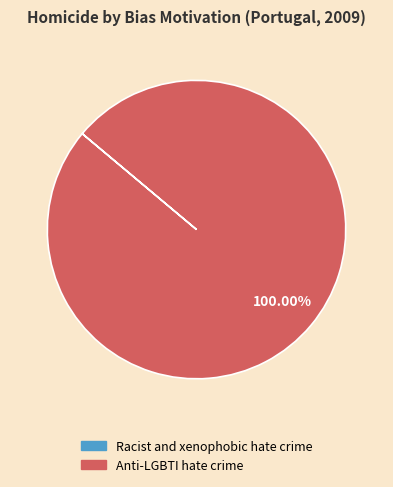

Is Anti-LGBTI hate crime the majority of the pie?

Yes